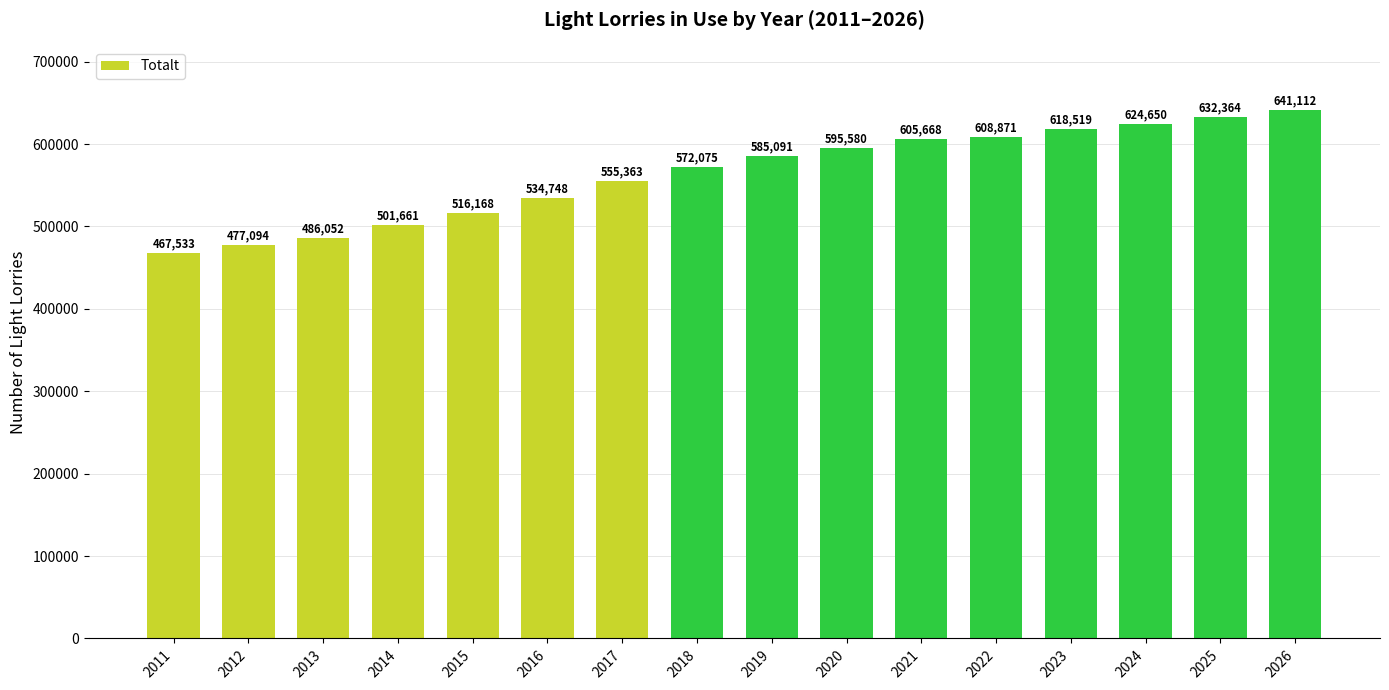

Reading left to right, extract all data points from this chart.

2011=467533	2012=477094	2013=486052	2014=501661	2015=516168	2016=534748	2017=555363	2018=572075	2019=585091	2020=595580	2021=605668	2022=608871	2023=618519	2024=624650	2025=632364	2026=641112